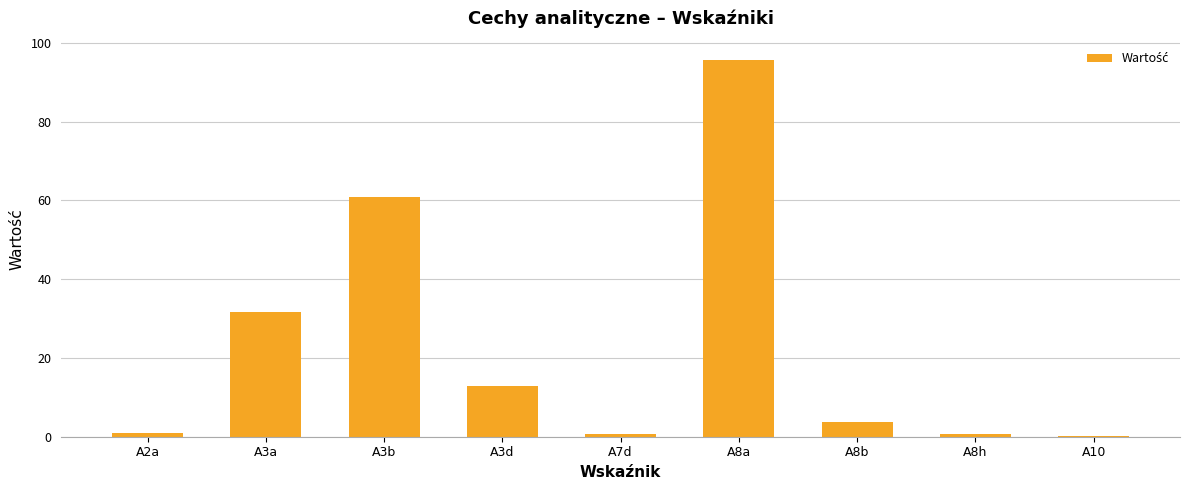

True or false: the data shows 20.9 at A3d.

False